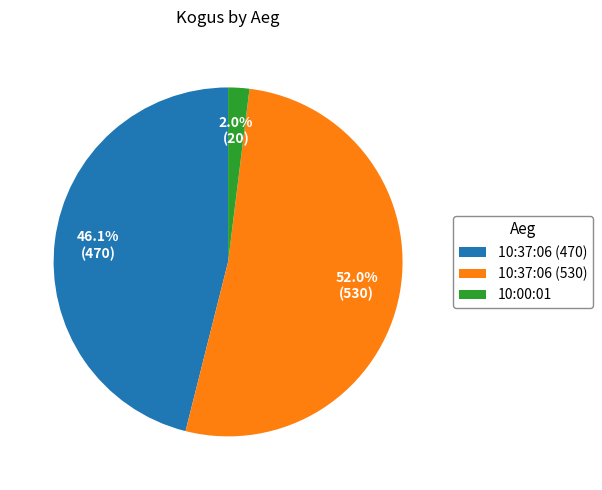

To the nearest percent, what is the difference between the 10:37:06 (470) and 10:37:06 (530) slice percentages?

6%